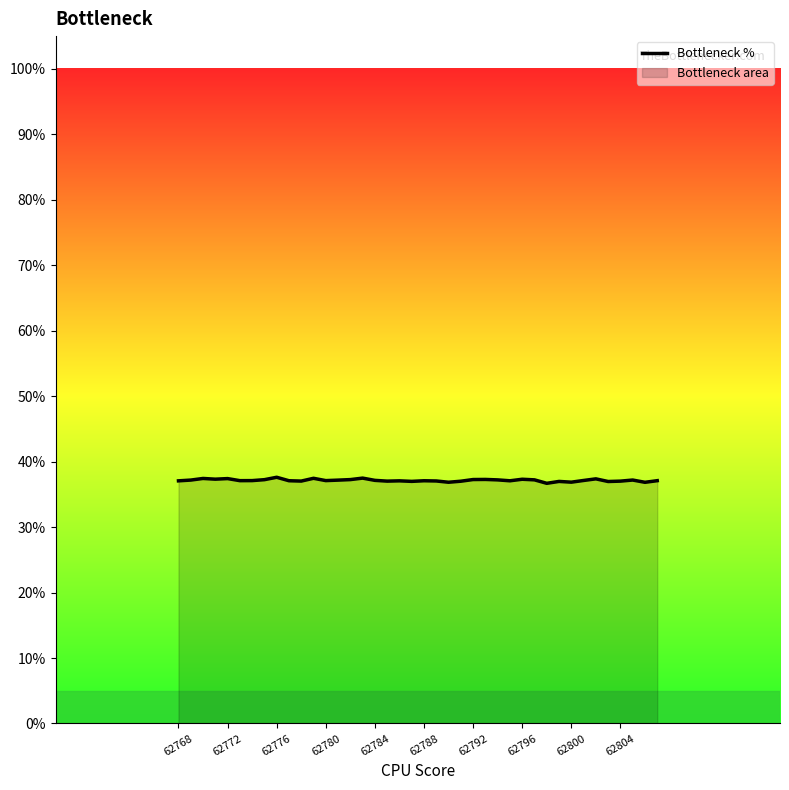

What is the maximum value shown in the chart?

37.6